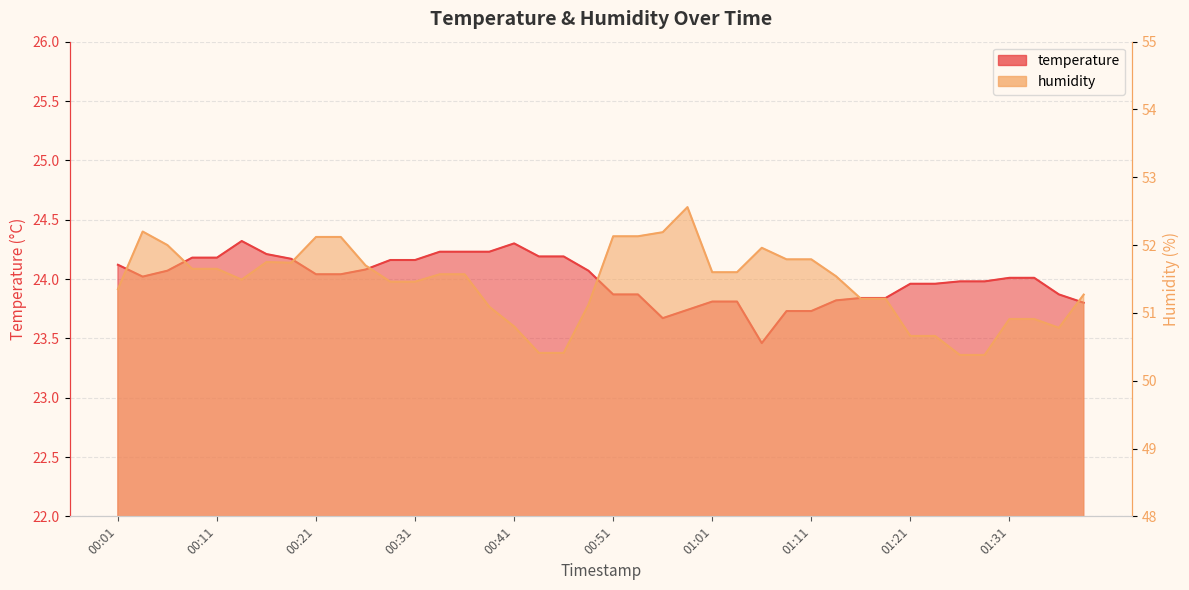

List the series in order of their peak value, highest first.

humidity, temperature